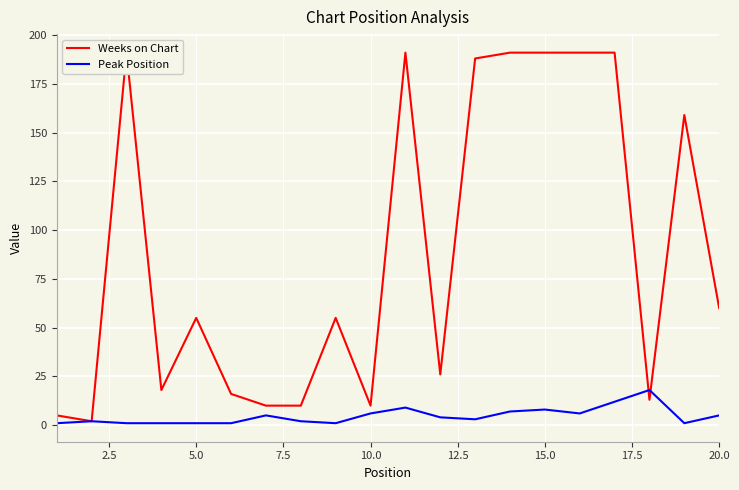

Reading right to left, transcribe all the data shown in this chart.

Weeks on Chart: 60	159	13	191	191	191	191	188	26	191	10	55	10	10	16	55	18	191	2	5
Peak Position: 5	1	18	12	6	8	7	3	4	9	6	1	2	5	1	1	1	1	2	1